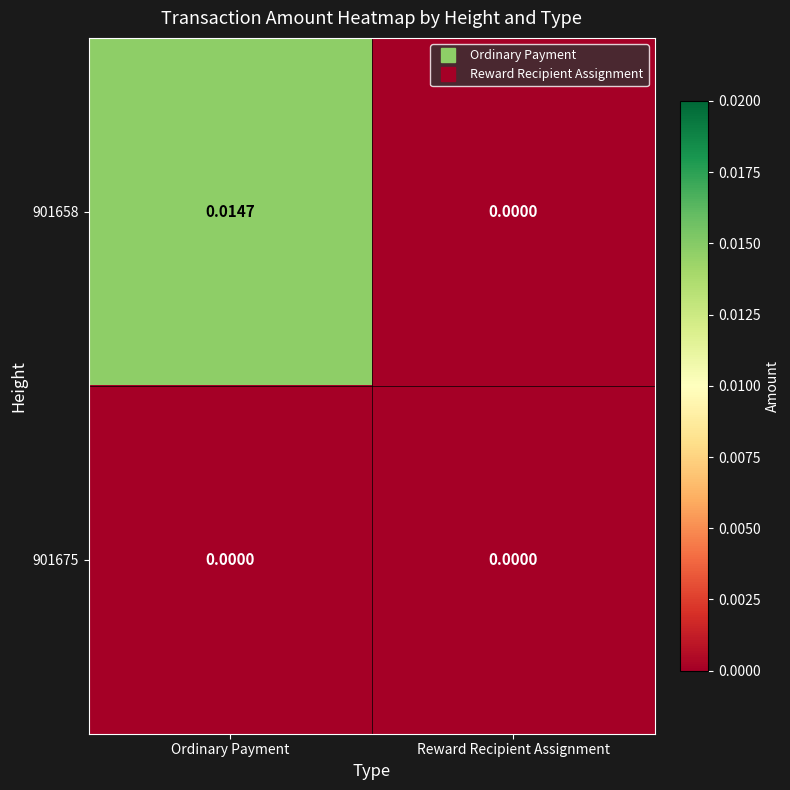

At which category is the sum across all series the highest?

Ordinary Payment